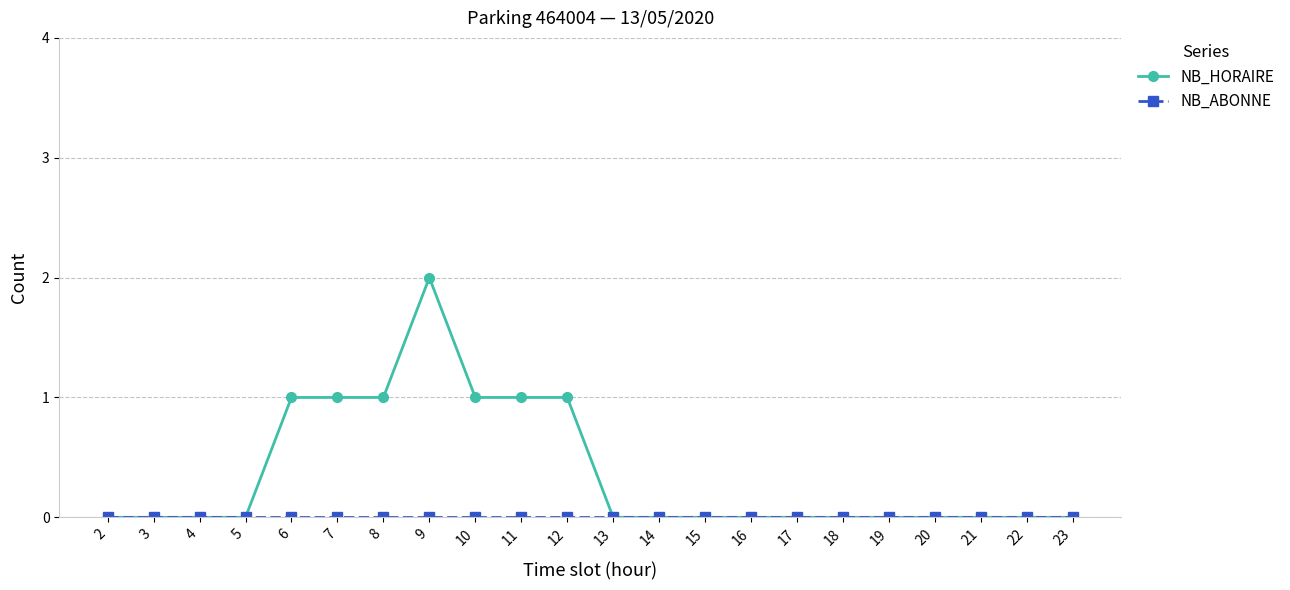

Which series has the largest total across all categories?

NB_HORAIRE